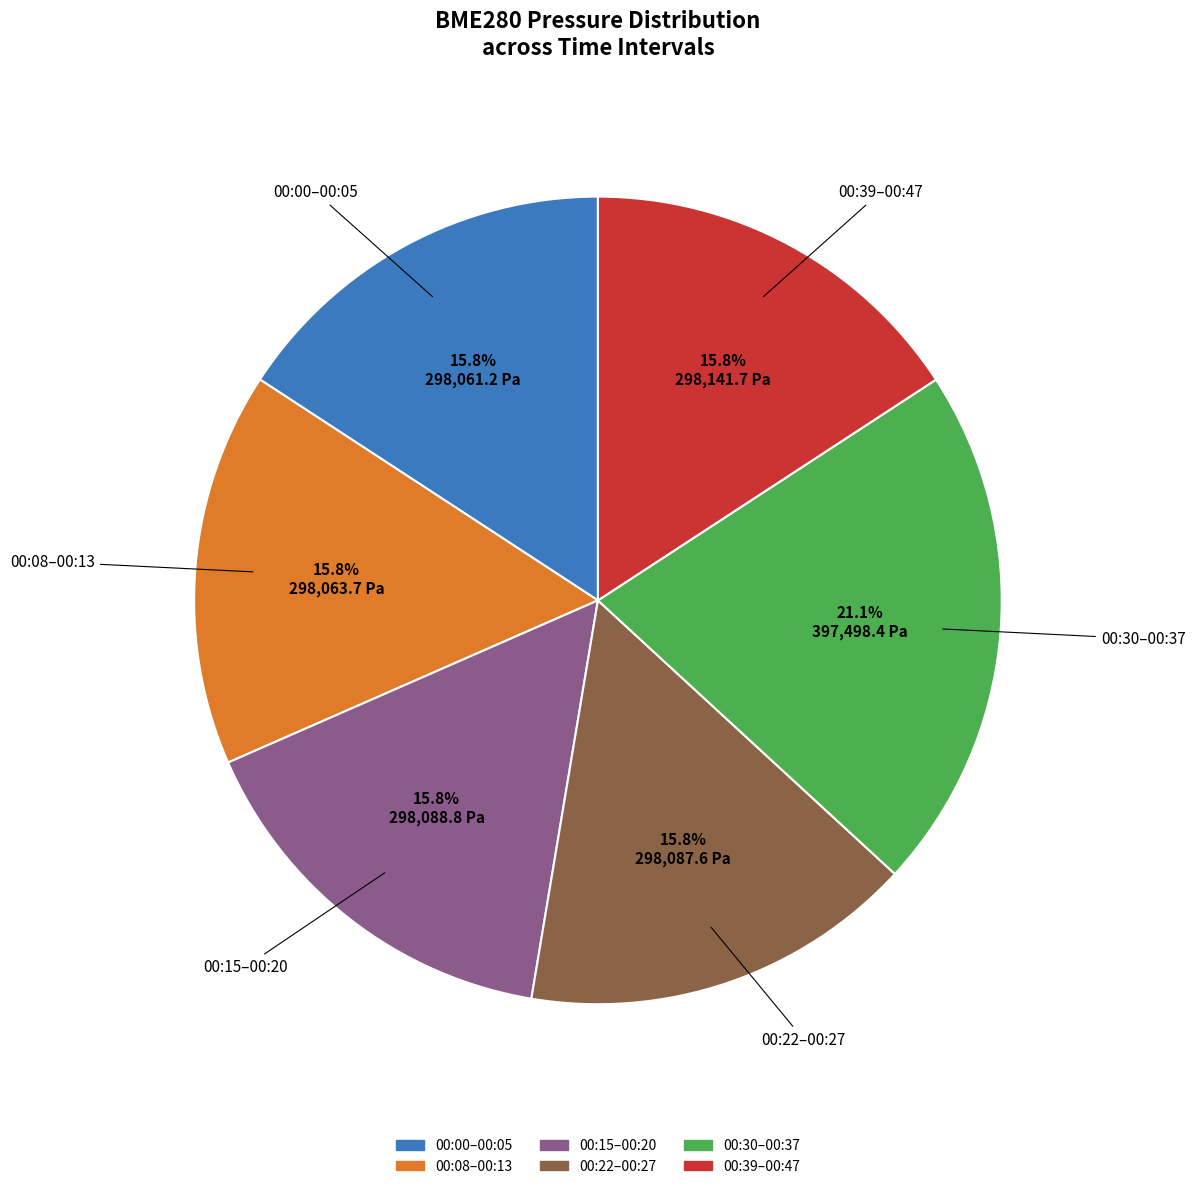

Is there a majority slice in this chart?

No